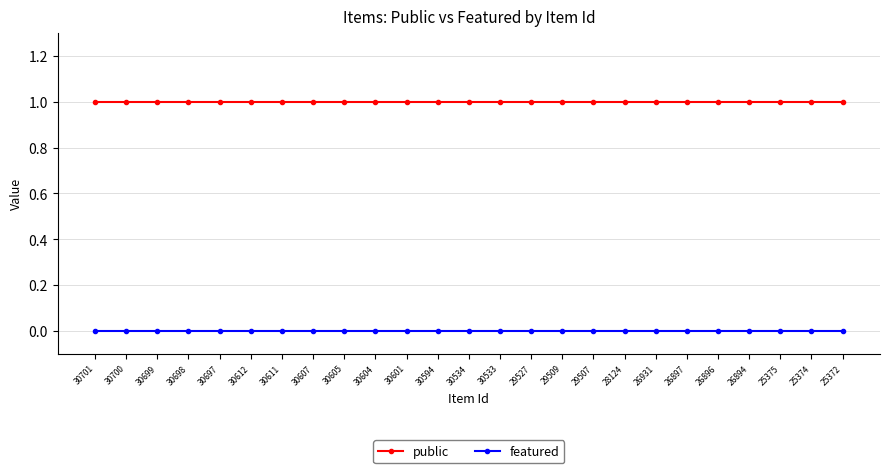

True or false: public and featured cross at least once.

False